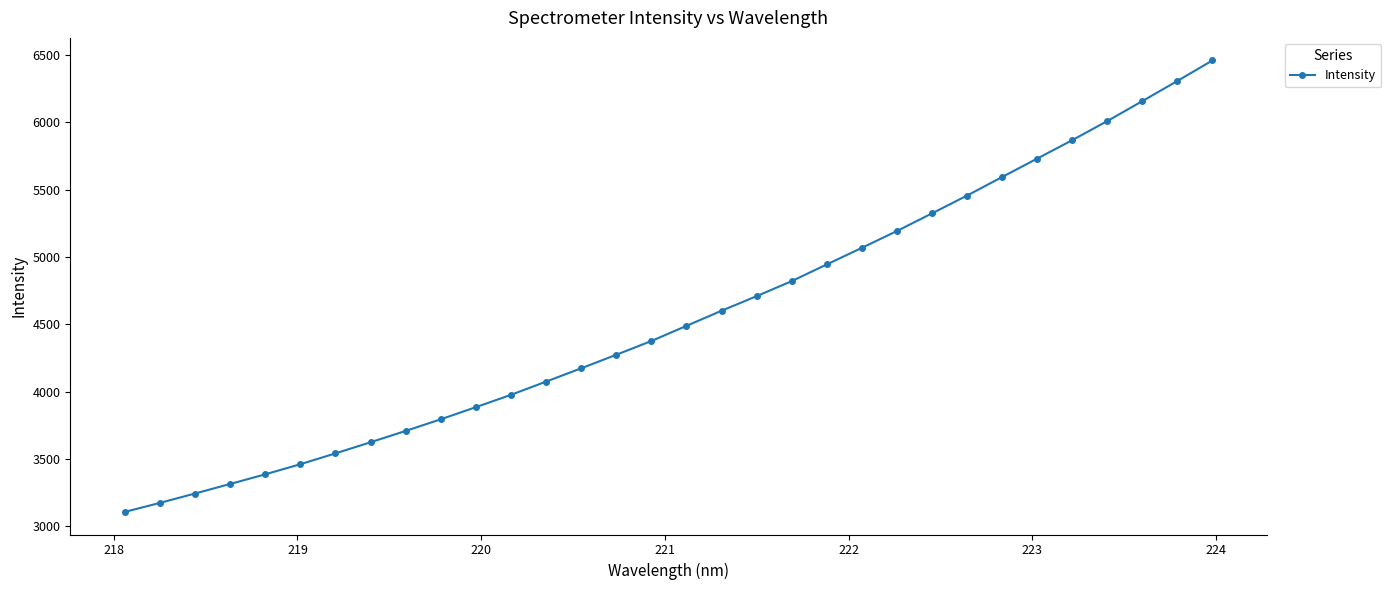

How many lines are shown in the chart?

1